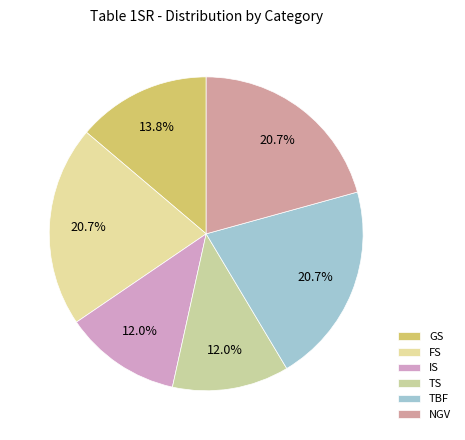

What is the smallest slice in the pie chart?

IS